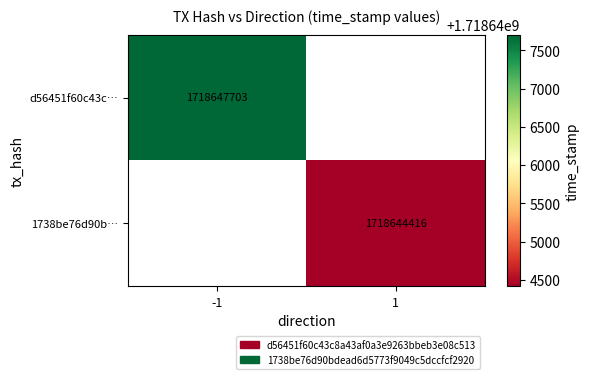

The 1738be76d90b… series shows 2358685862 at 1. True or false?

False